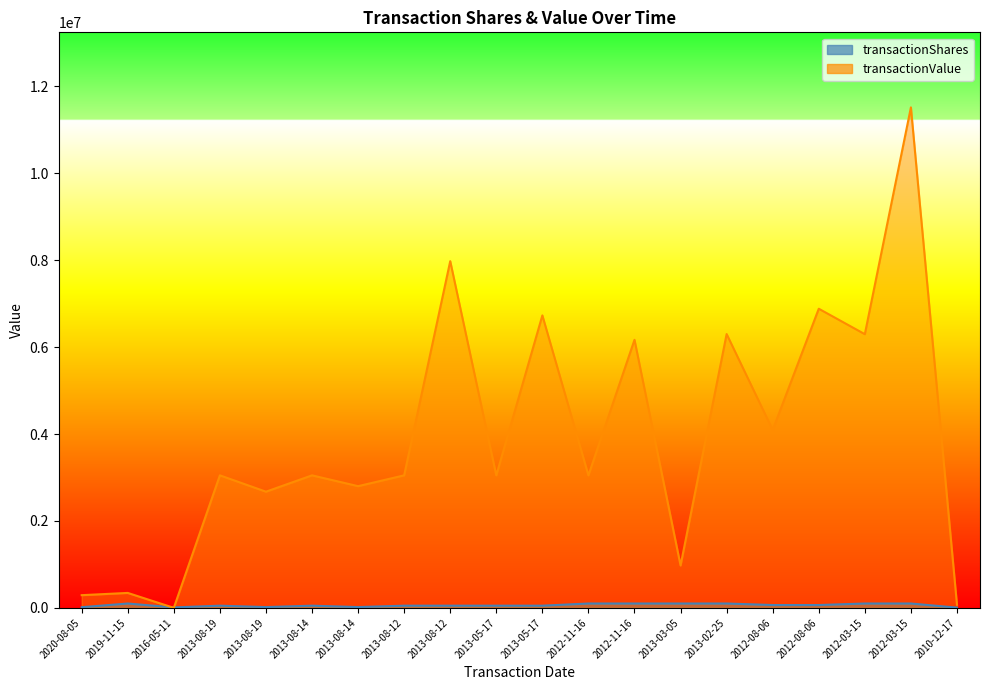

What is the difference between the transactionShares values at 2013-05-17 and 2010-12-17?

45000